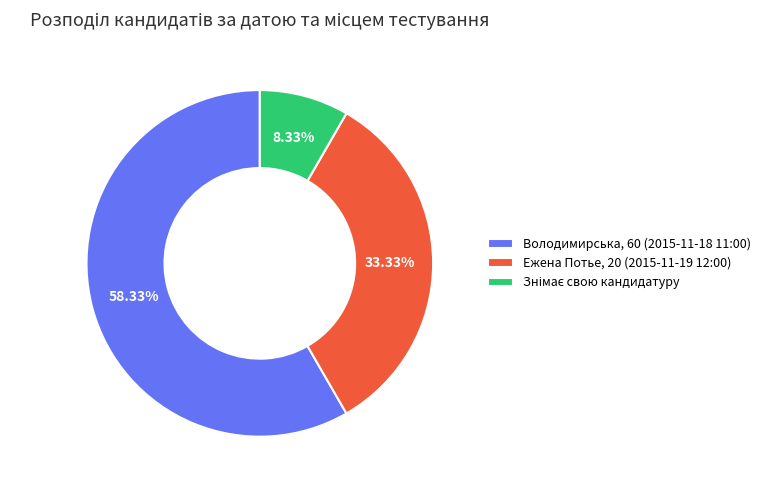

Between Володимирська, 60 (2015-11-18 11:00) and Ежена Потье, 20 (2015-11-19 12:00), which is larger?

Володимирська, 60 (2015-11-18 11:00)